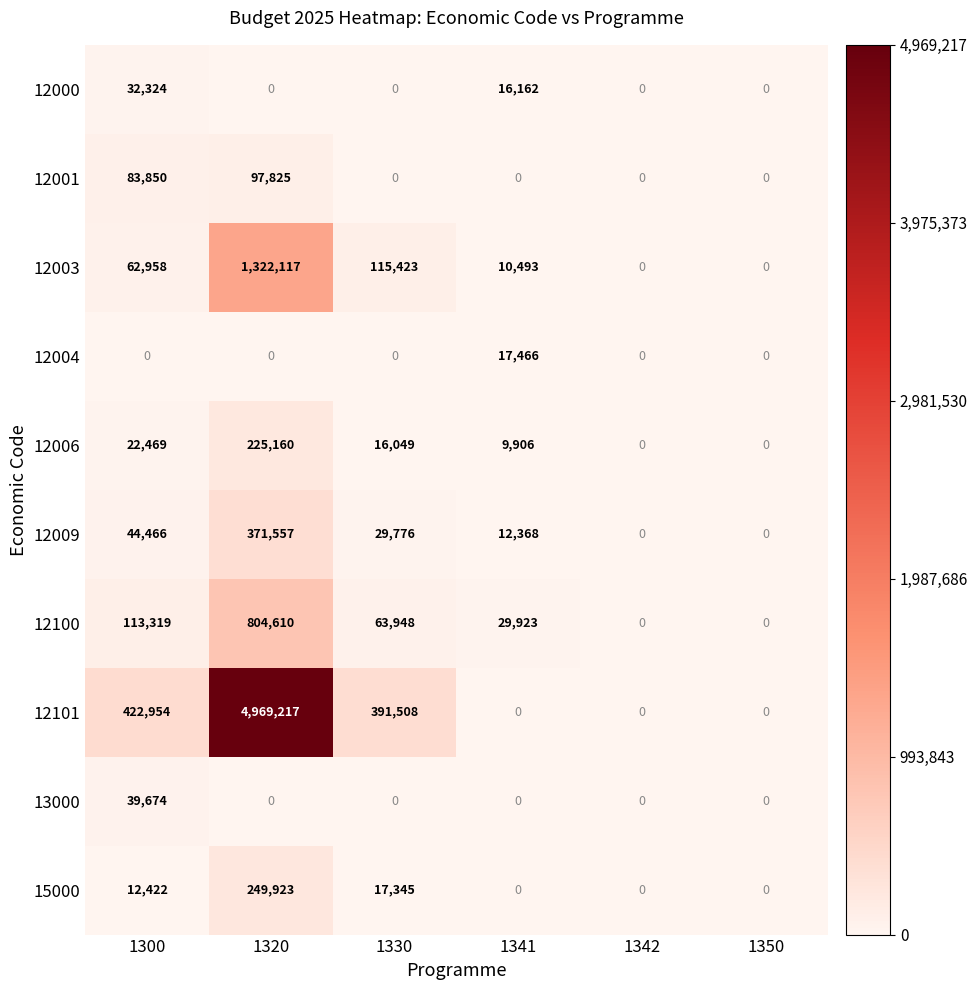

Which series has the largest total across all categories?

12101